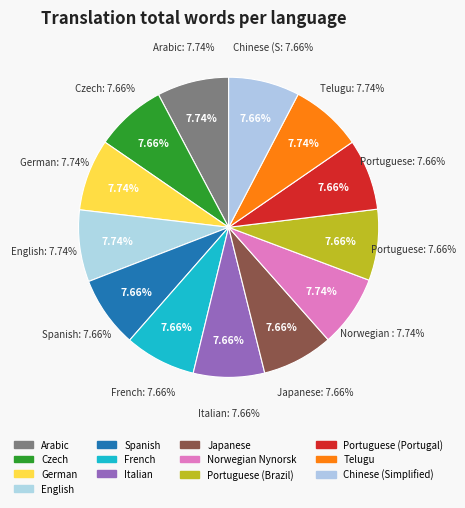

To the nearest percent, what portion does Portuguese (Portugal) represent?

8%